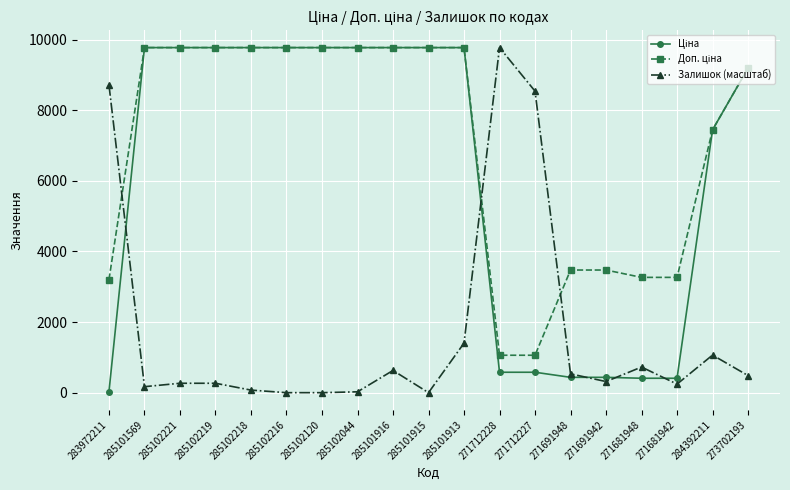

At which category is the sum across all series the highest?

285101913